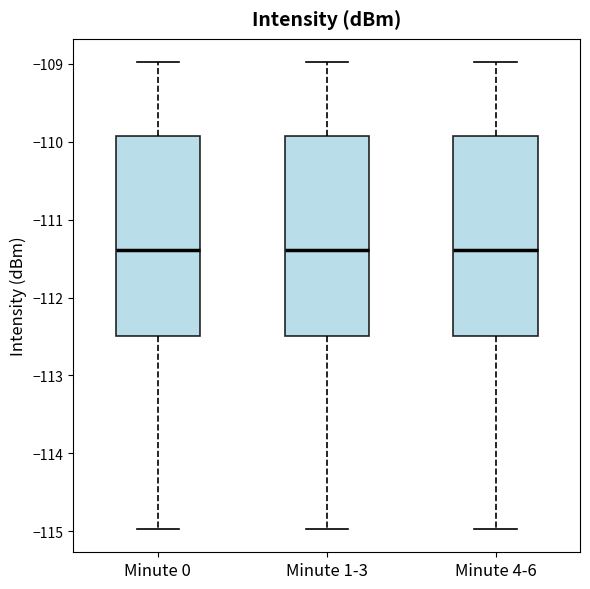

Reading left to right, transcribe this box plot: for each box, give where its median line is, the range the box spans, and where its two whiskers end, as read against the y-axis. The values are not printed on the chart, so give them approximately, as read against the axis.

Minute 0: median -111.4, box -112.5 to -109.9, whiskers -115.0 to -109.0
Minute 1-3: median -111.4, box -112.5 to -109.9, whiskers -115.0 to -109.0
Minute 4-6: median -111.4, box -112.5 to -109.9, whiskers -115.0 to -109.0